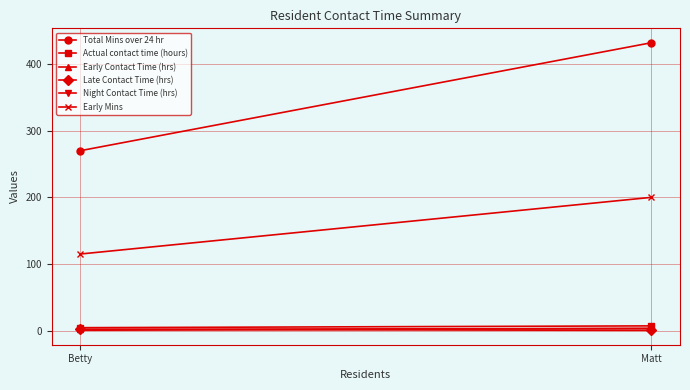

Which series has the widest spread of values?

Total Mins over 24 hr